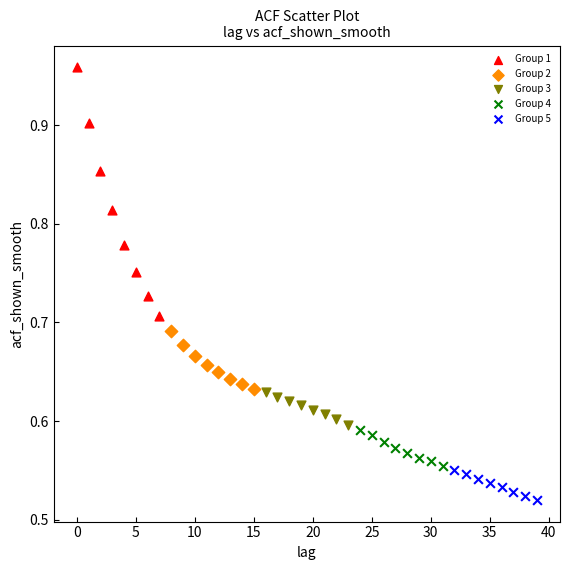

Which series reaches the maximum Y coordinate?

Group 1